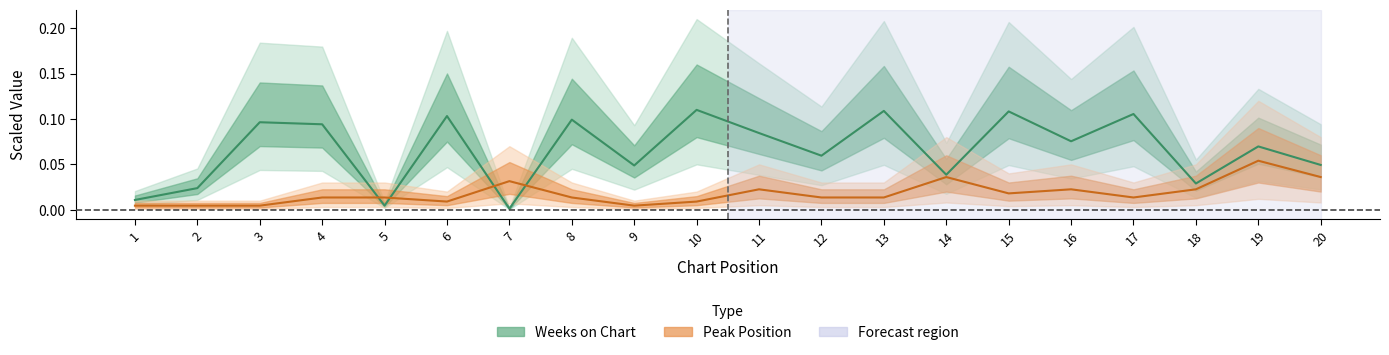

What is the sum of all Weeks on Chart center values?

1.3